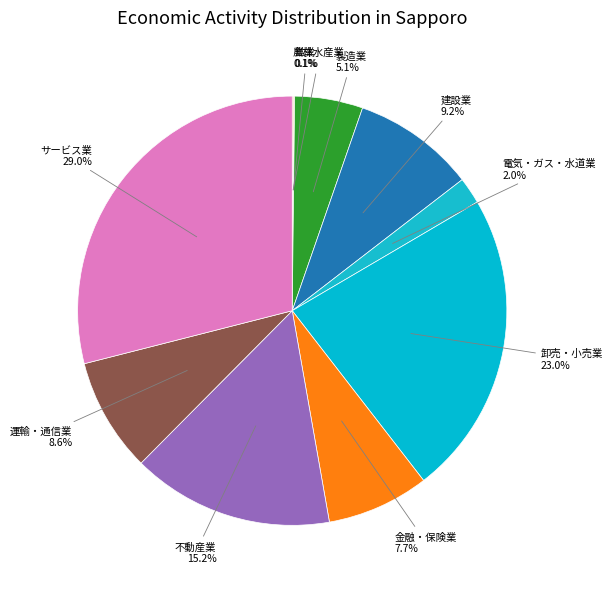

To the nearest percent, what is the average slice percentage?

10%